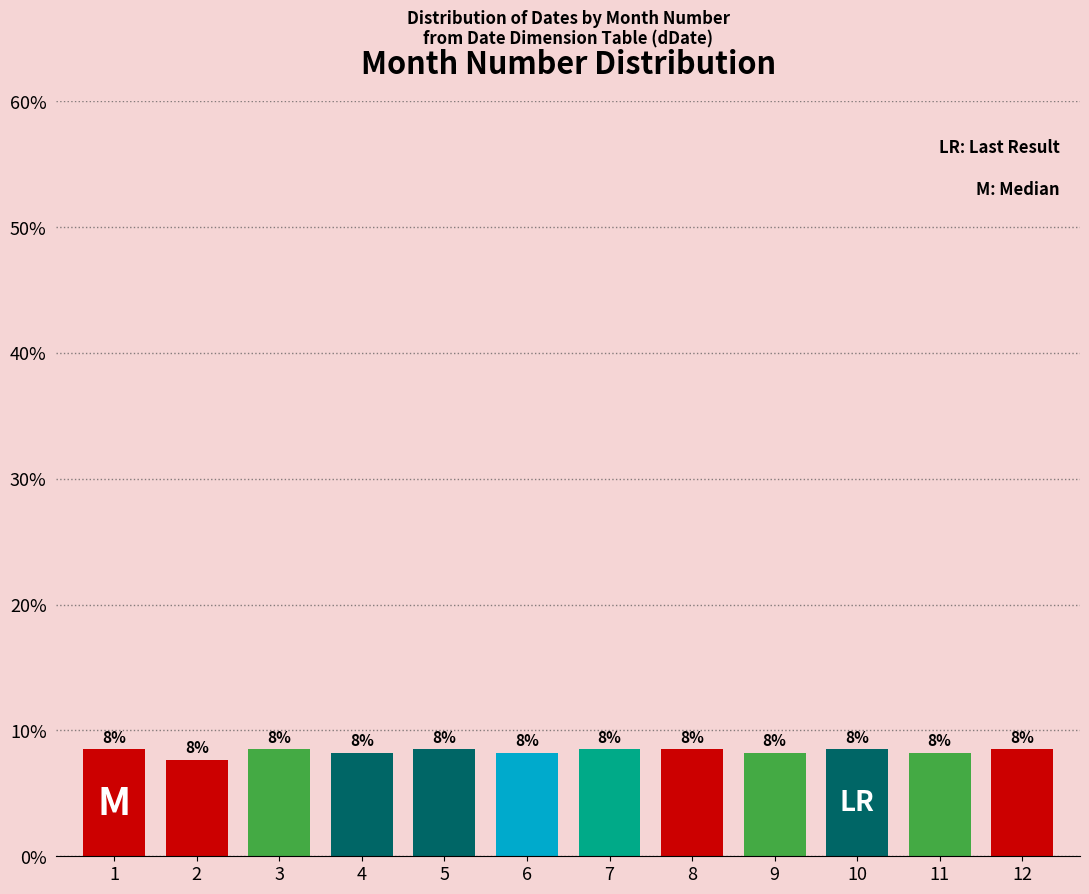

Does the chart contain any negative values?

No